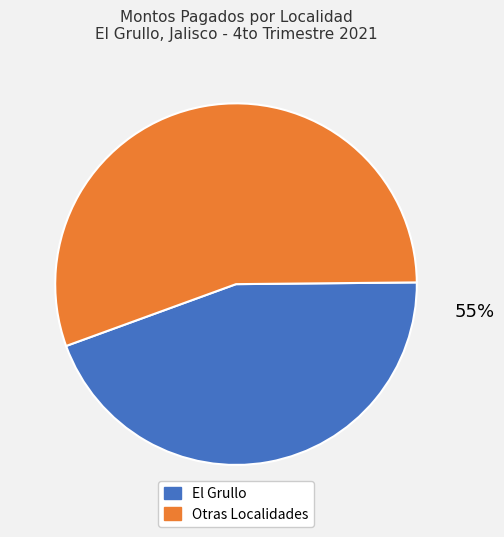

Is it true that El Aguacate is 1% of the pie?

False